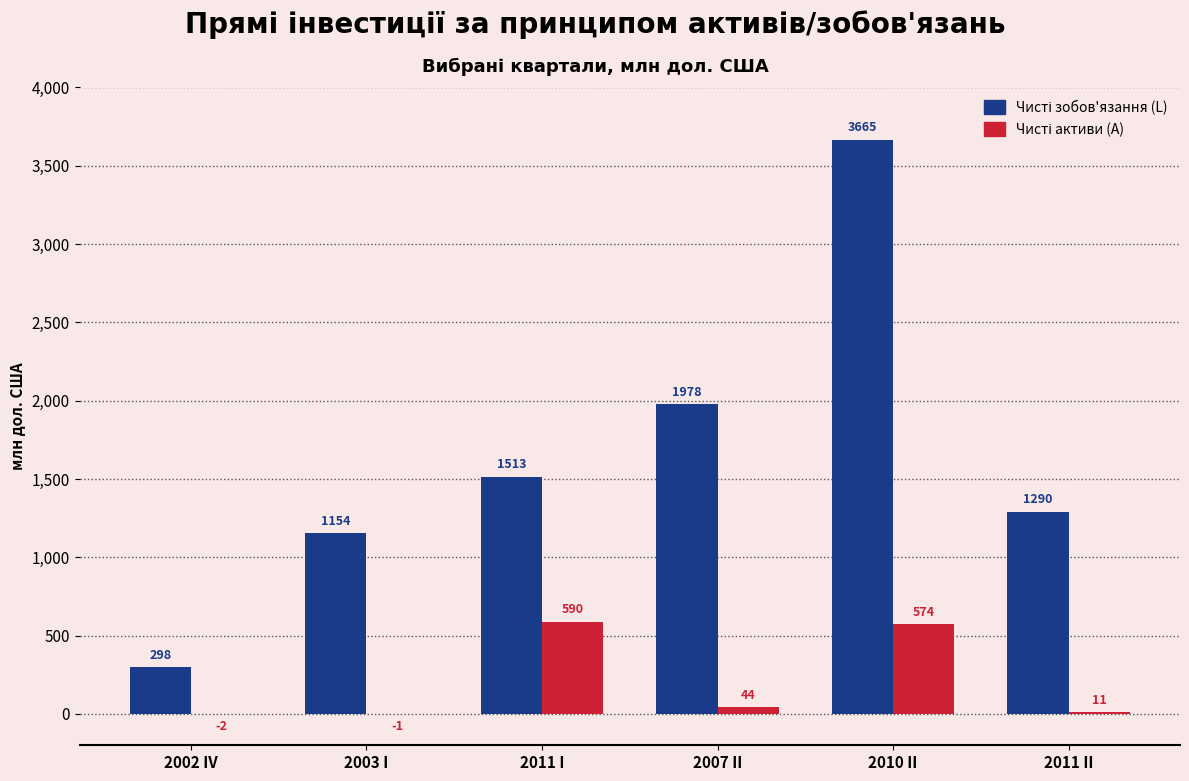

What is the maximum value shown in the chart?

3665